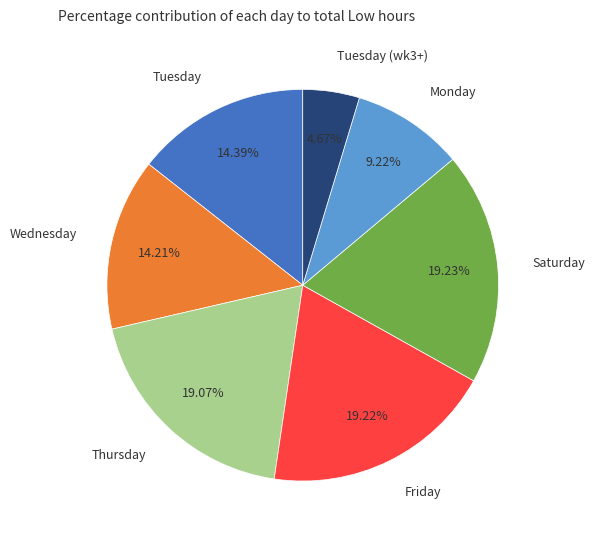

Do Tuesday and Tuesday (wk3+) together represent more than half of the pie?

No